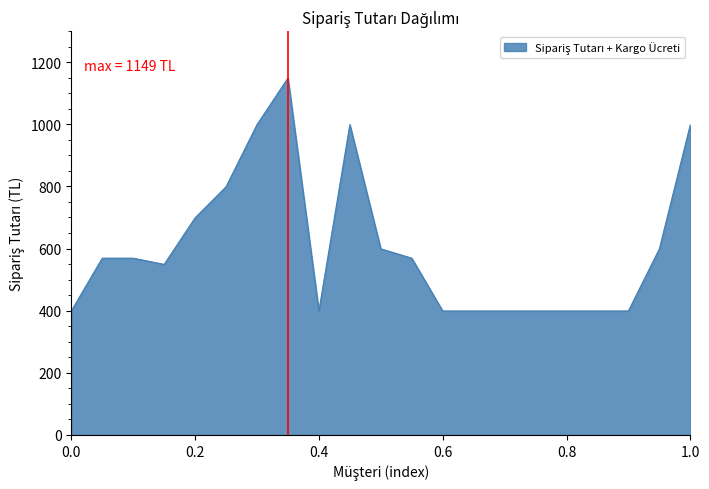

What is the maximum value shown in the chart?

1149